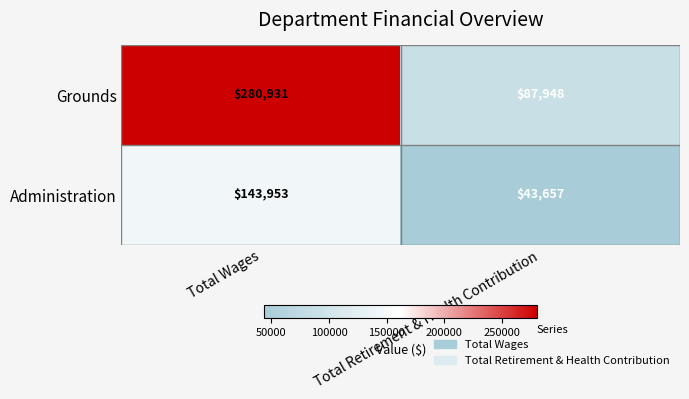

What value does the Grounds series have at Total Wages?

280931